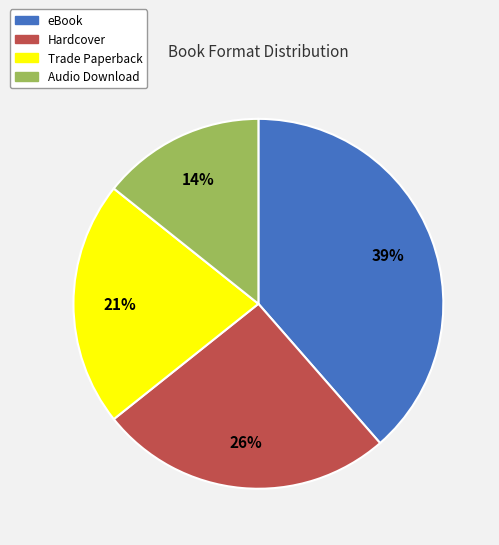

Is Hardcover the majority of the pie?

No